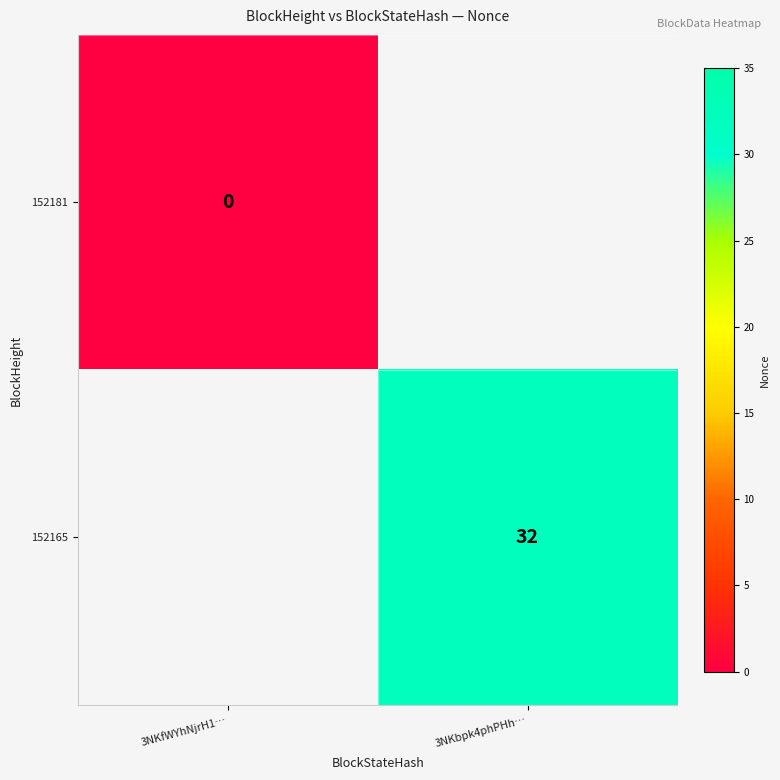

The value of 152165 at 3NKbpk4phPHh… is 50. True or false?

False